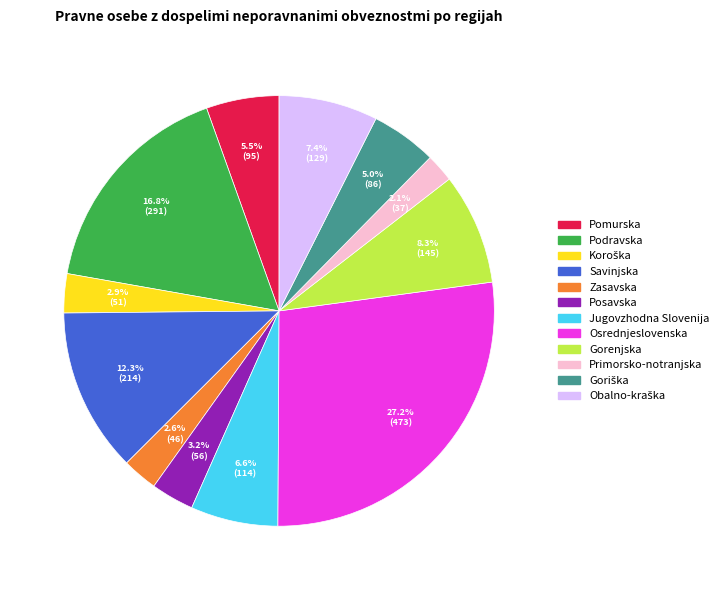

Which has a higher value, Savinjska or Pomurska?

Savinjska